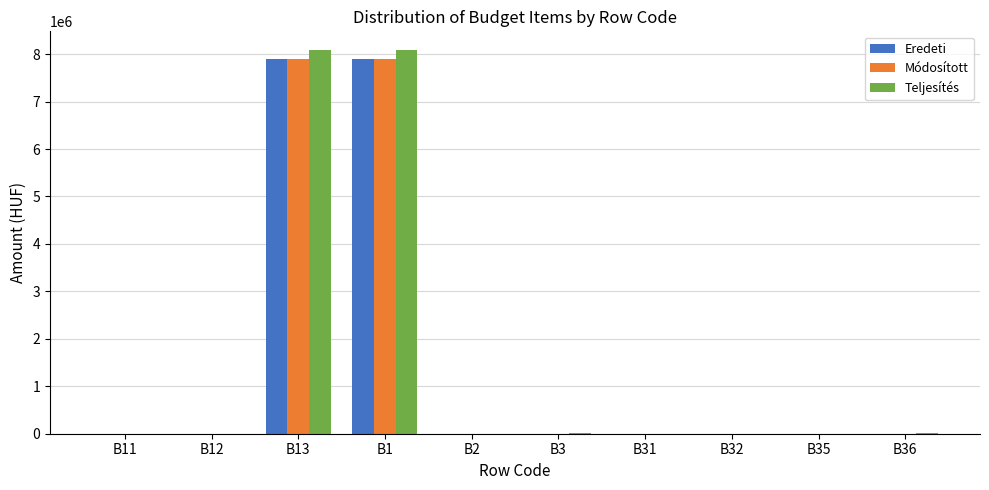

What is the spread (max minus min) of values at B13?

169749